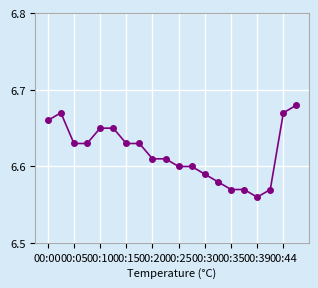

What is the sum of all values?

132.4